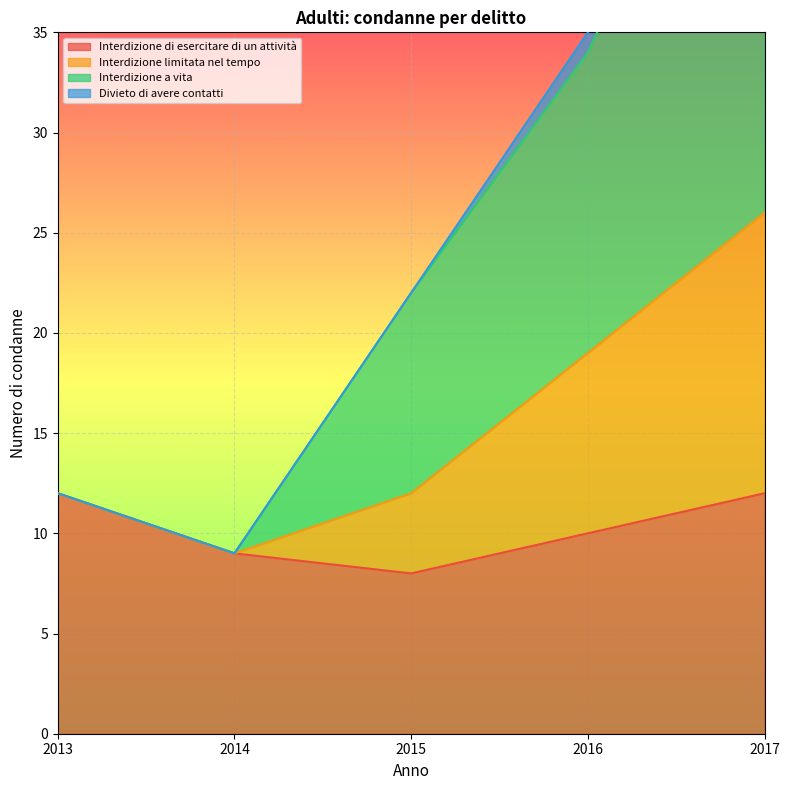

The Interdizione di esercitare di un attività series shows 12 at 2013. True or false?

True